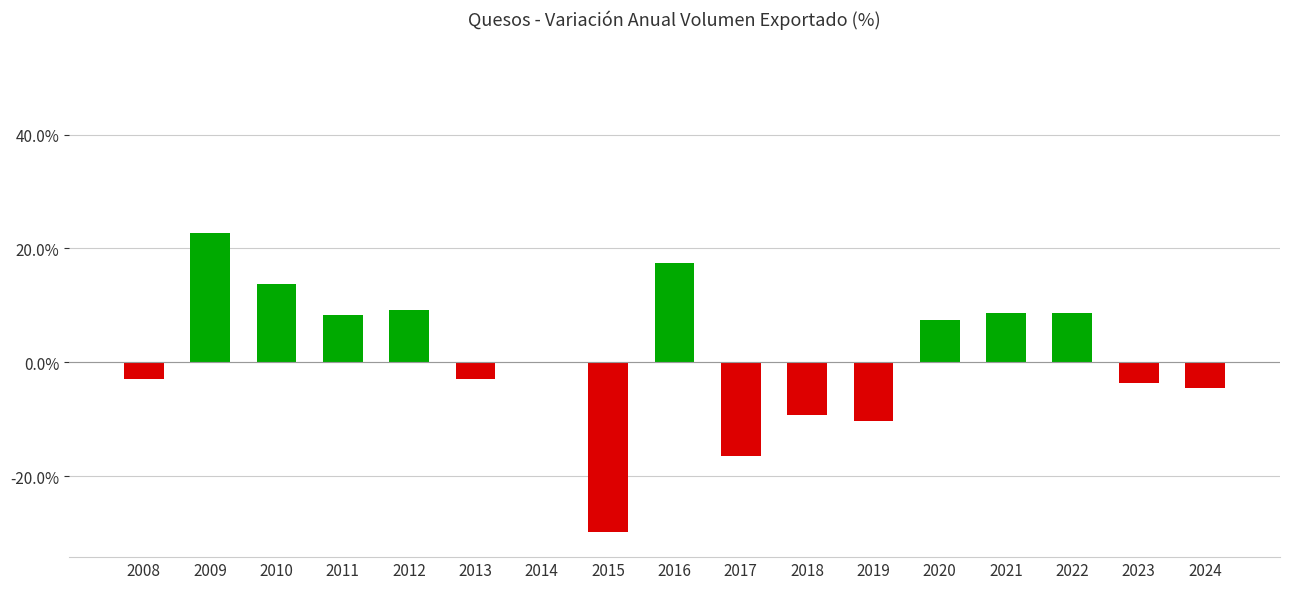

How many values are below 0?

9